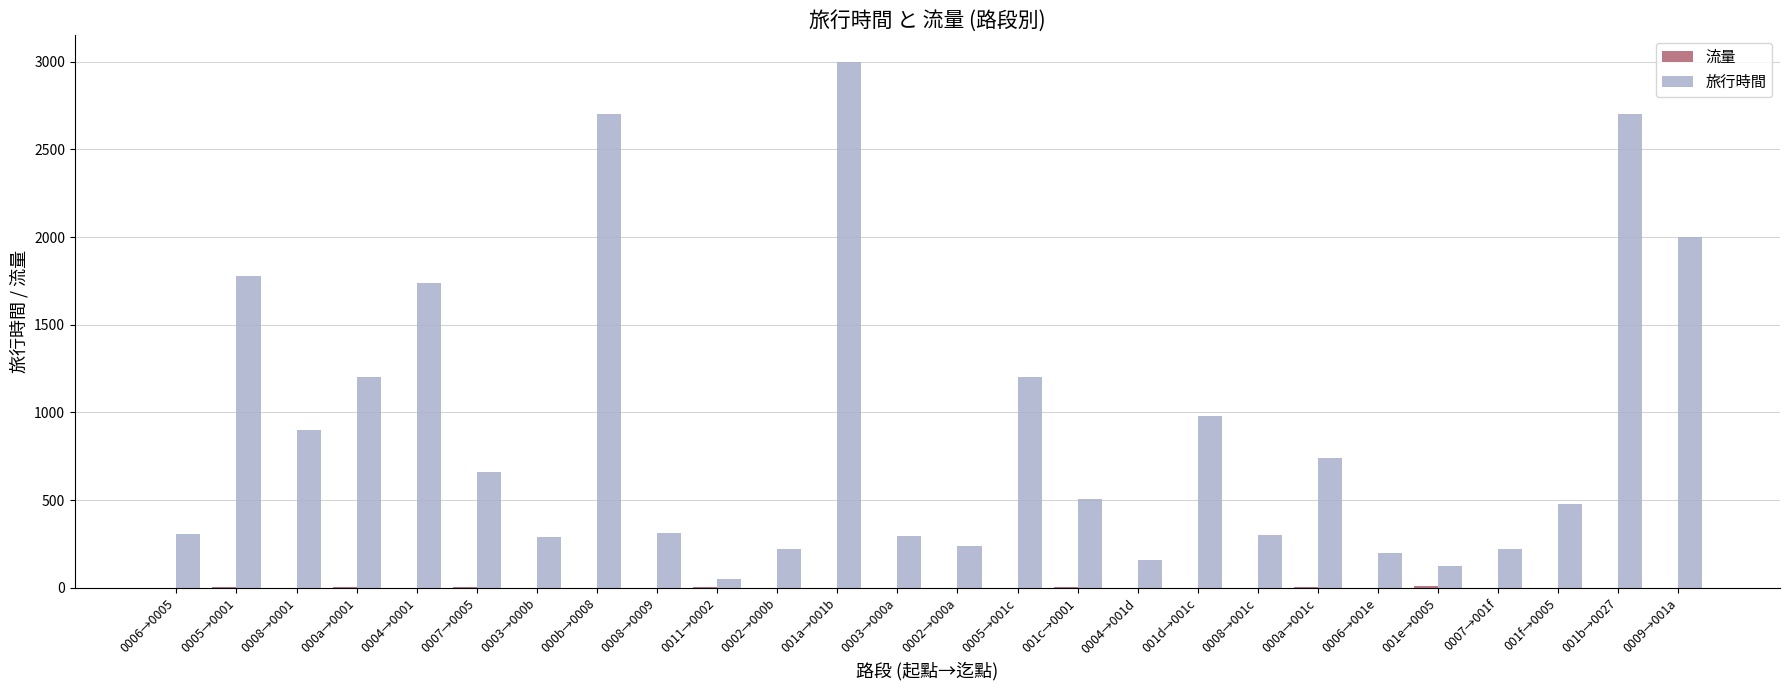

Which series has the largest total across all categories?

旅行時間